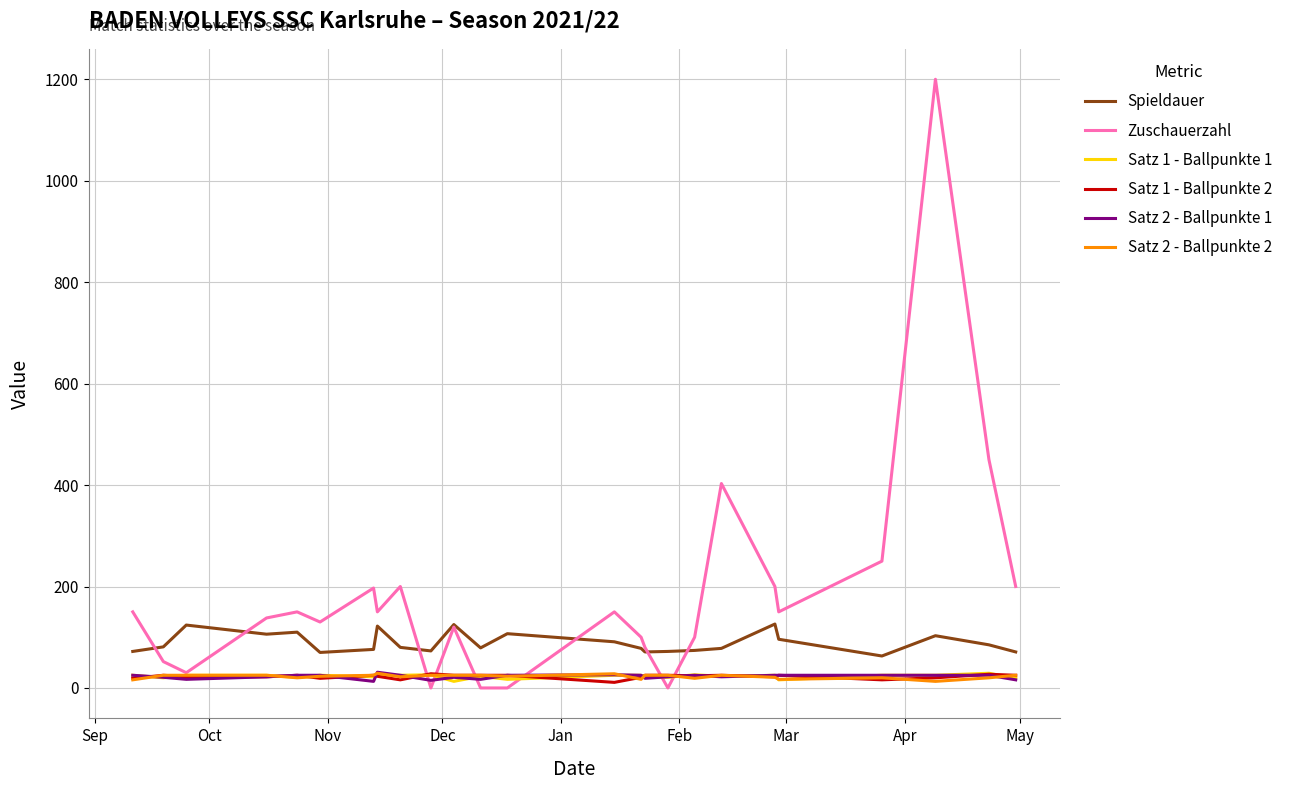

True or false: Satz 2 - Ballpunkte 2 and Spieldauer intersect in this chart.

False